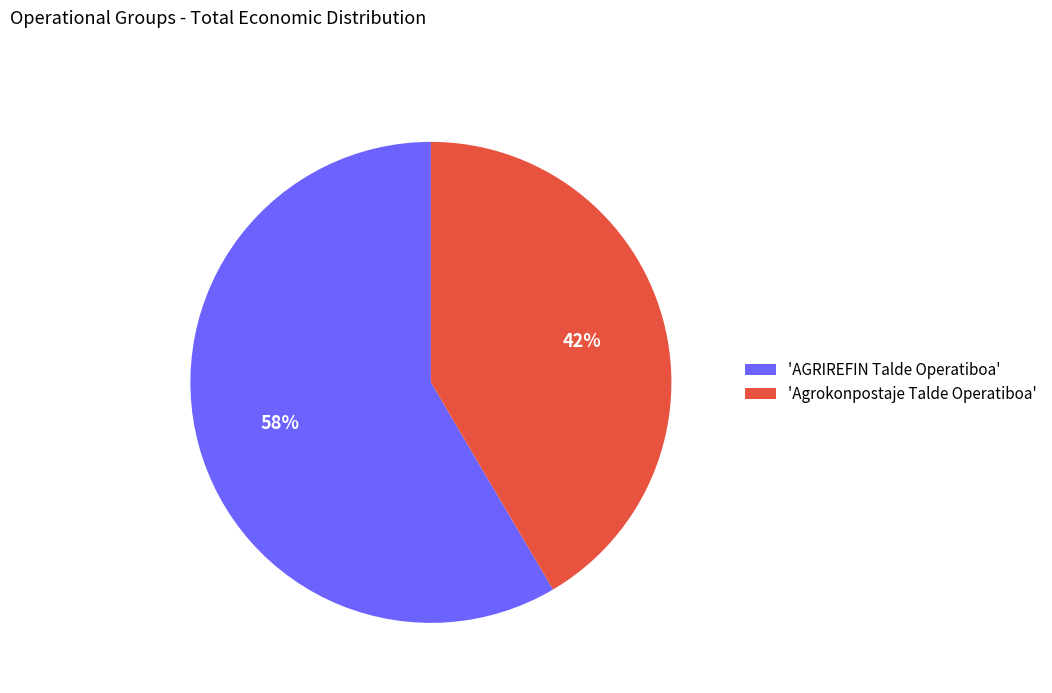

How many segments does this pie chart have?

2